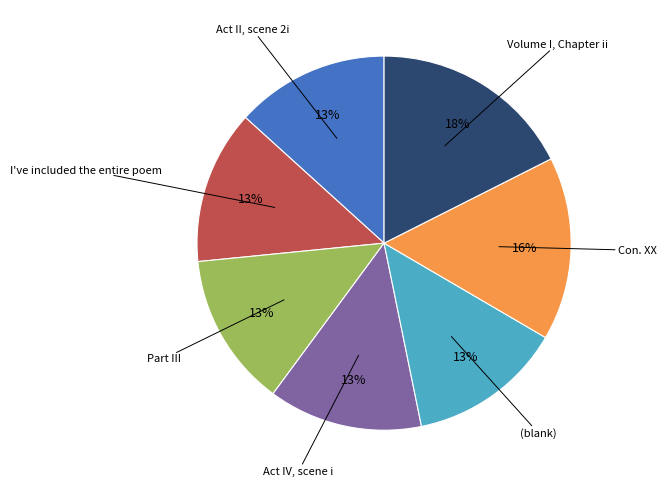

Is there a majority slice in this chart?

No